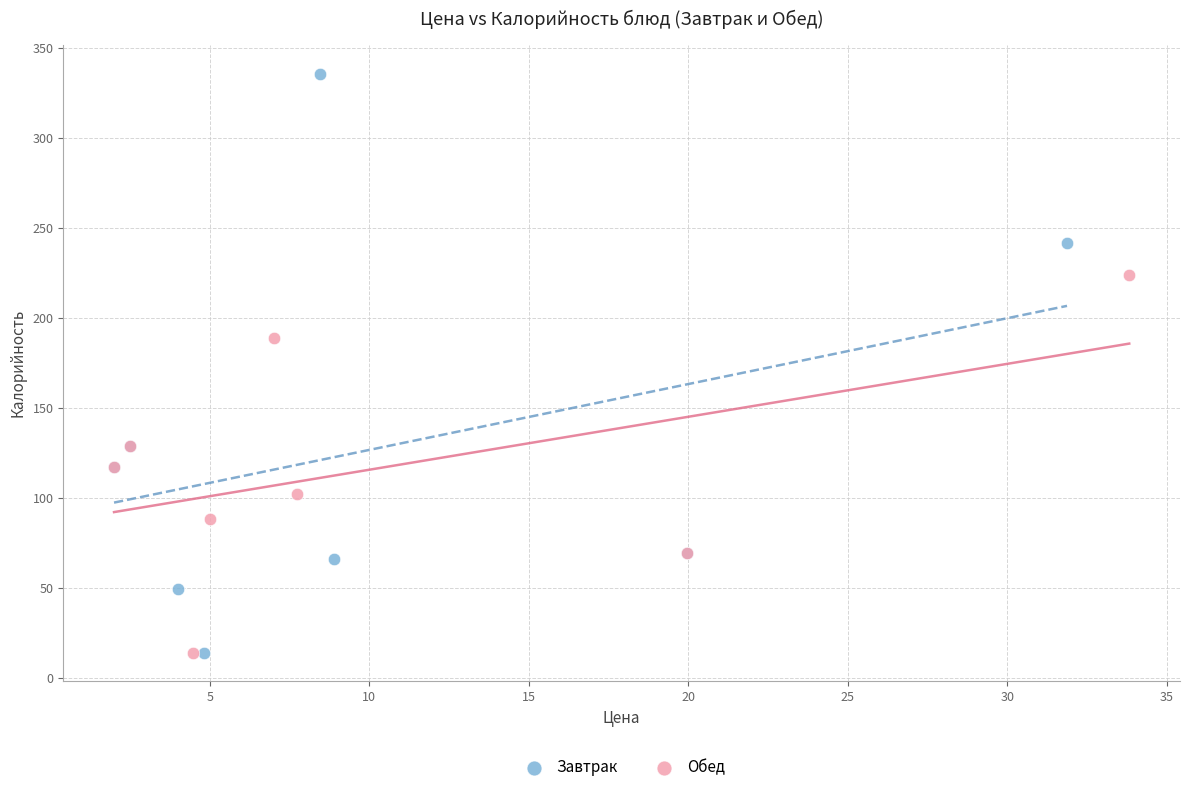

Which series has the widest spread of Y values?

Завтрак